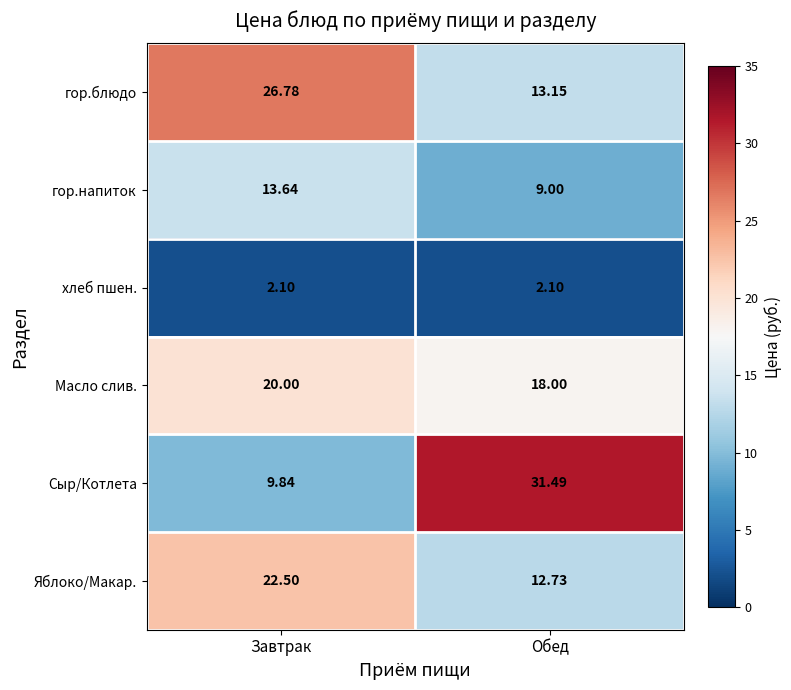

Where is гор.напиток nearest to the value 11?

Обед